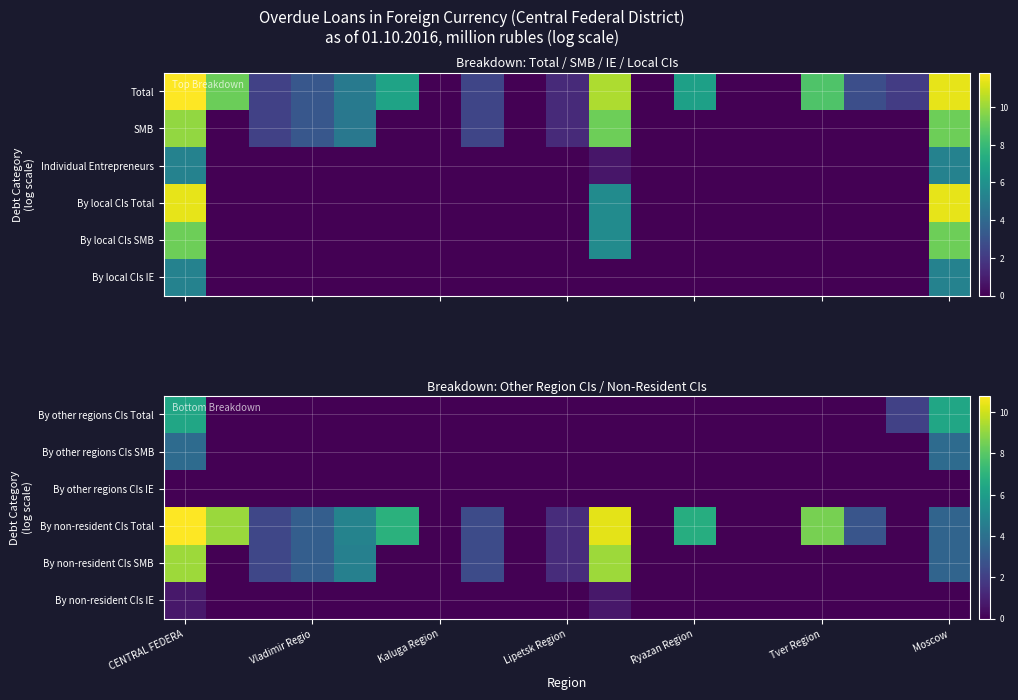

Is it true that By other regions CIs SMB equals 0.0 at Tver Region?

True